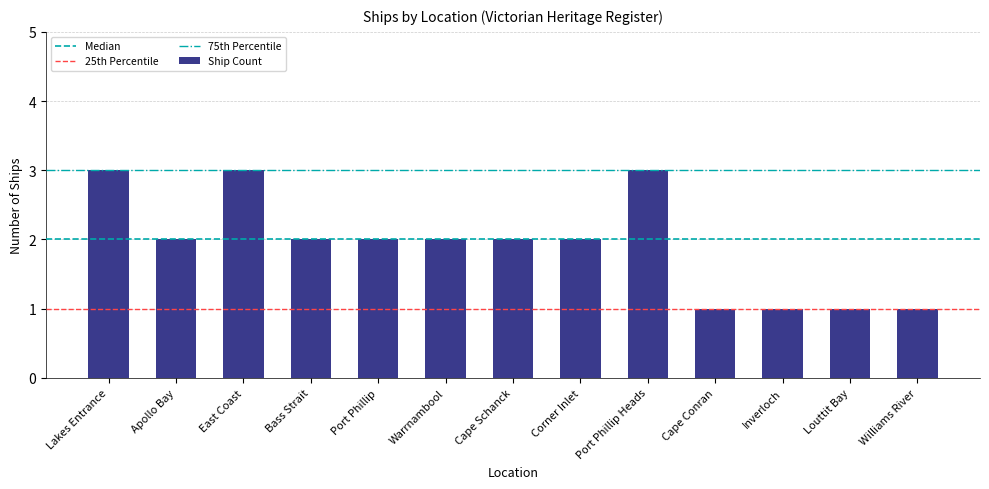

Reading left to right, what are all the values shown in this chart?

3	2	3	2	2	2	2	2	3	1	1	1	1